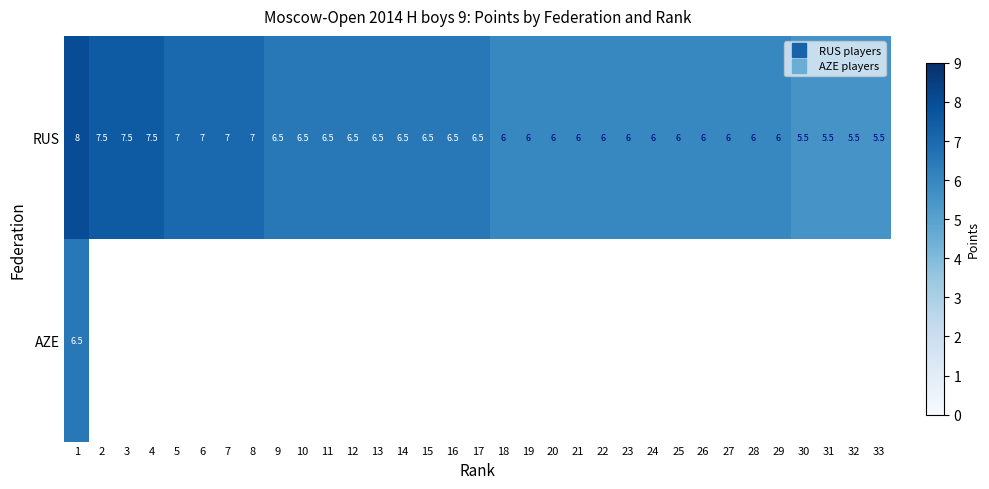

At how many categories does at least one series exceed 7?

4